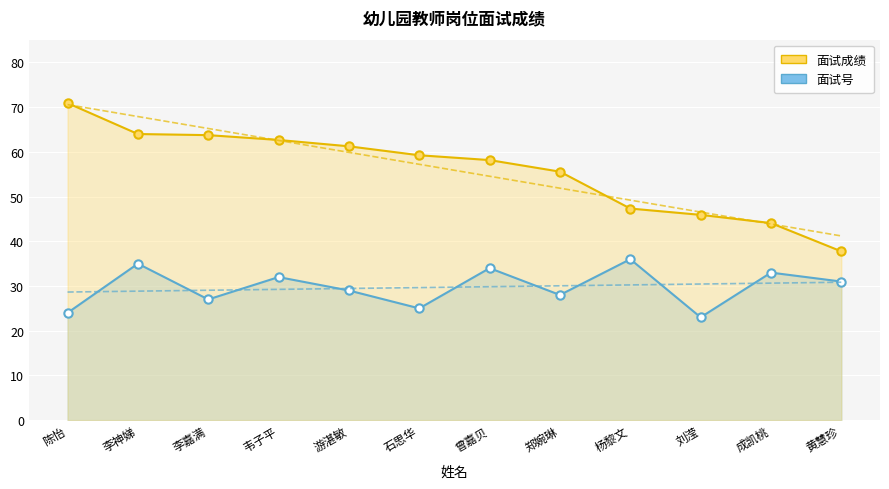

At which label does 面试成绩 first exceed 59?

陈怡